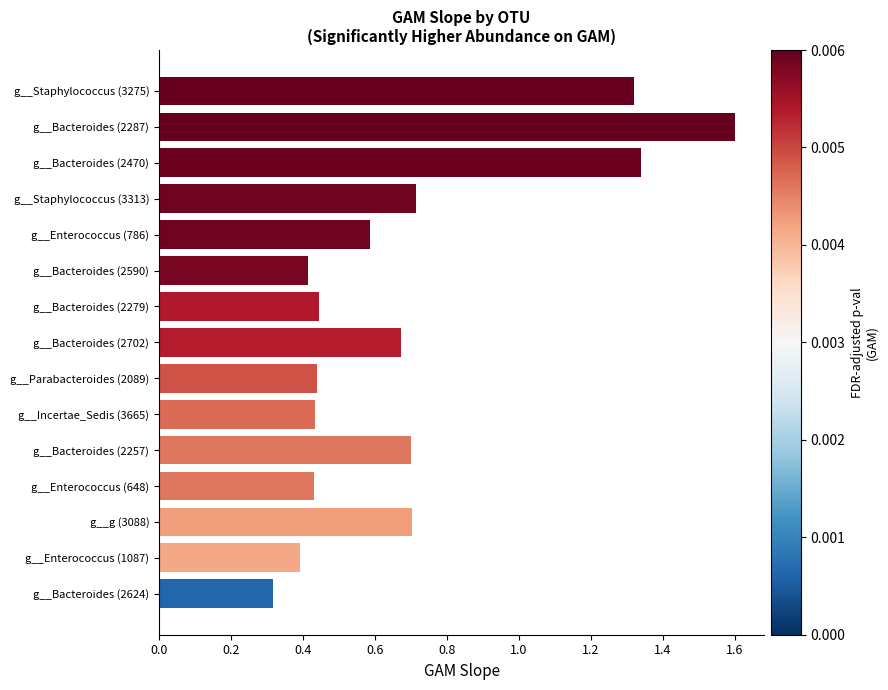

How many distinct data groups are displayed?

1